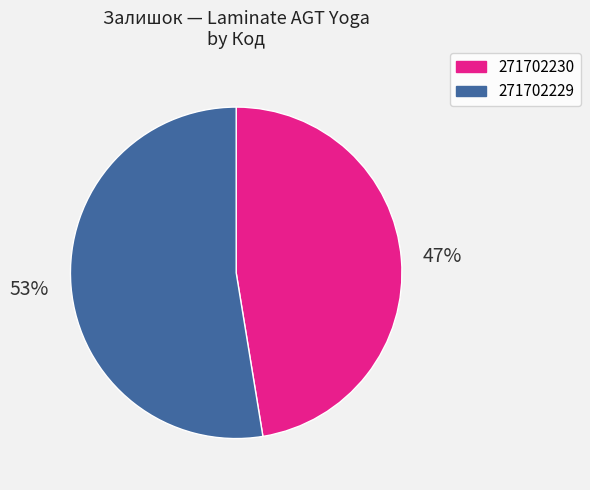

To the nearest percent, what is the combined percentage of 271702229 and 271702230?

100%